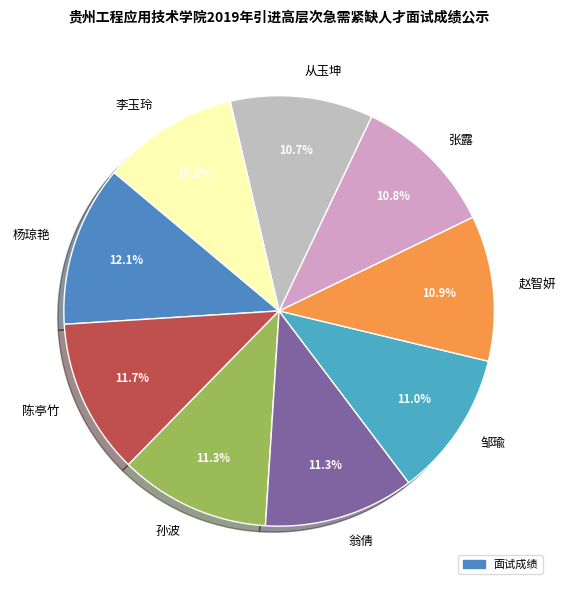

What is the ratio of the value at 李玉玲 to the value at 翁倩?

0.9